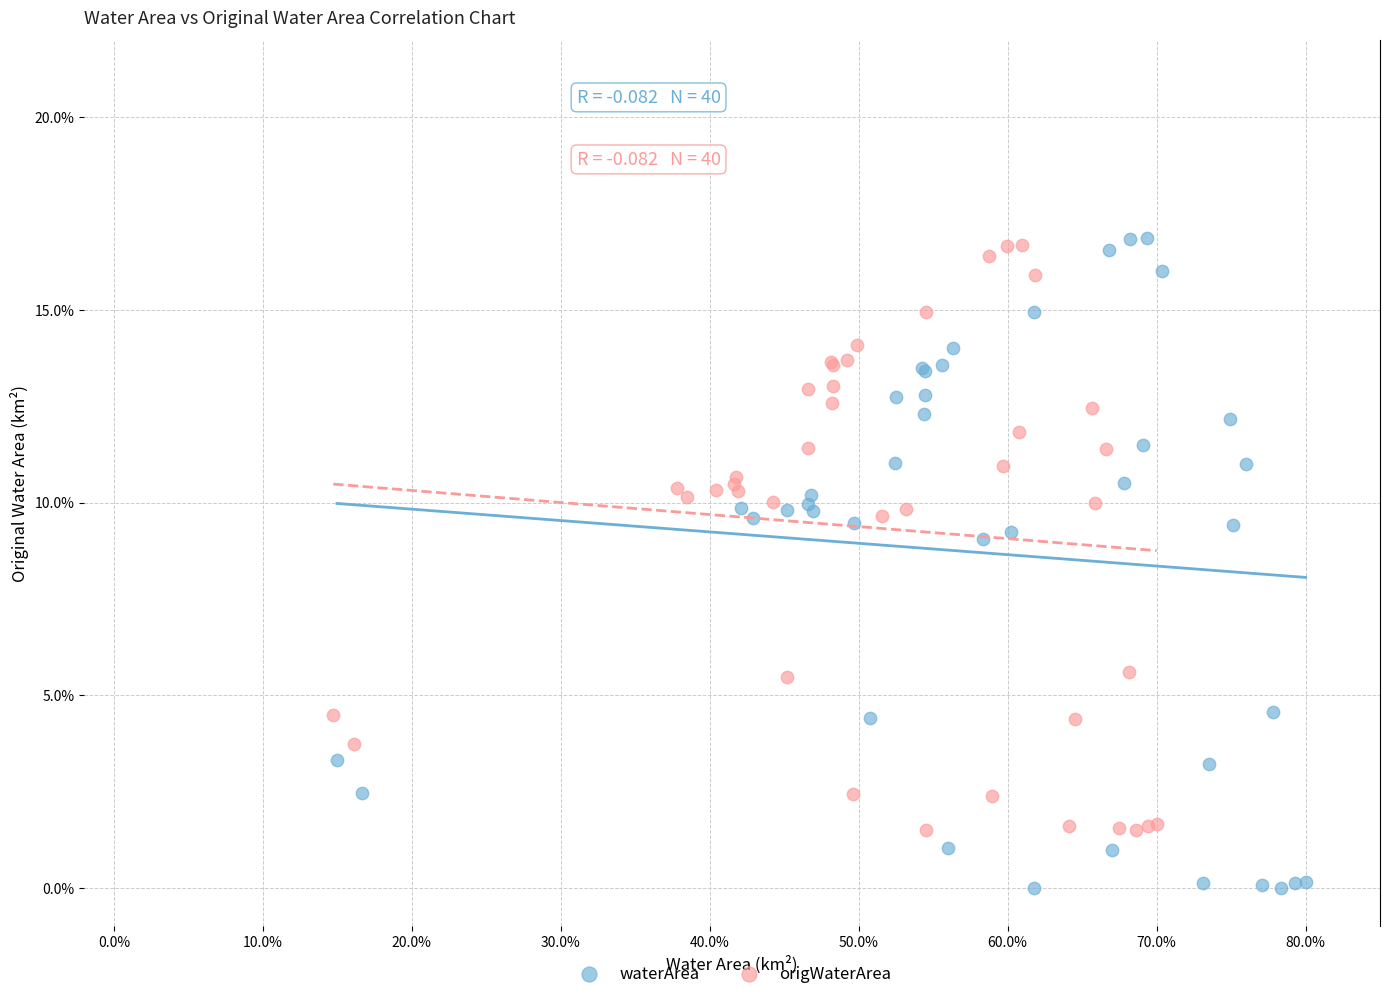

Which series has the largest Y range (max minus min)?

waterArea